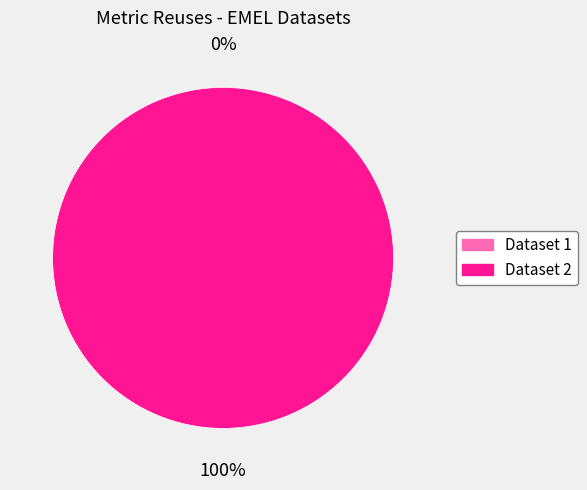

Combined, do EMEL - Lugares de estacionamento na via and EMEL - Parques de estacionamento na via account for over 50%?

Yes